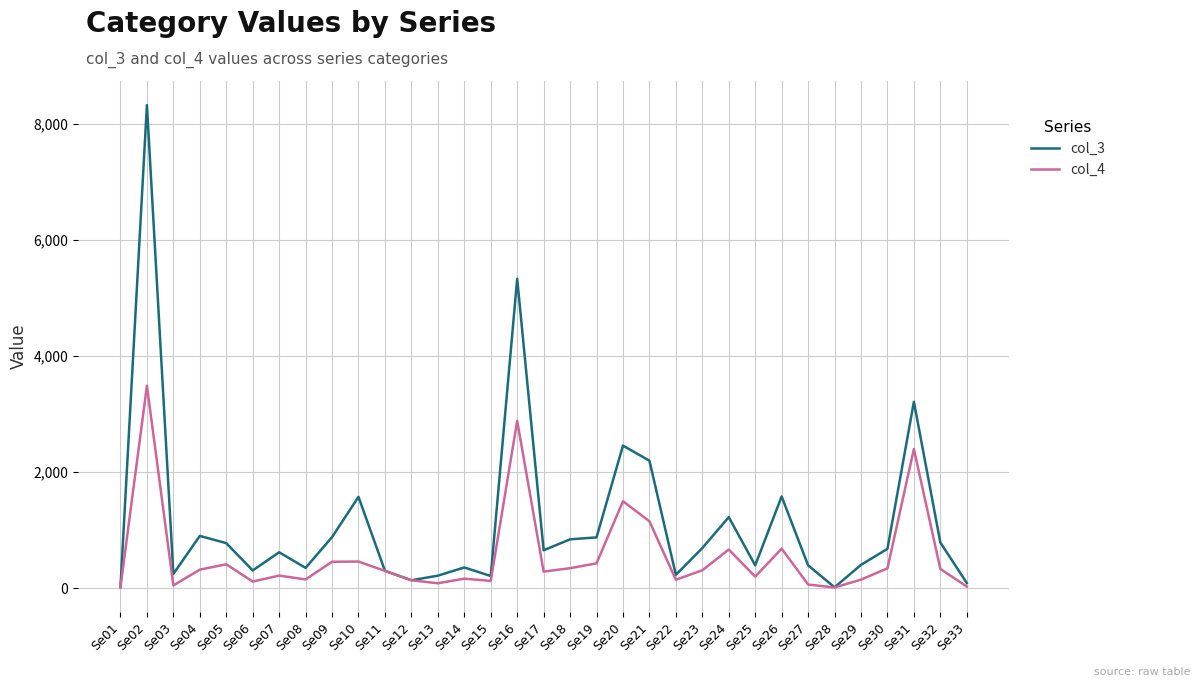

How many distinct data groups are displayed?

2